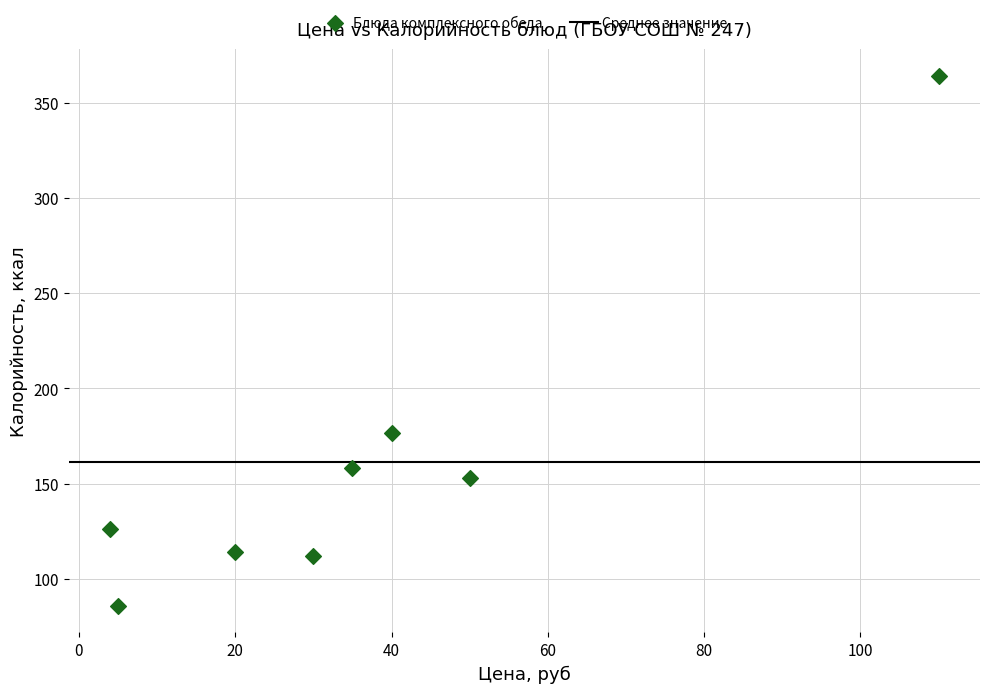

What Y value in the scatter plot is closest to 225?

176.6